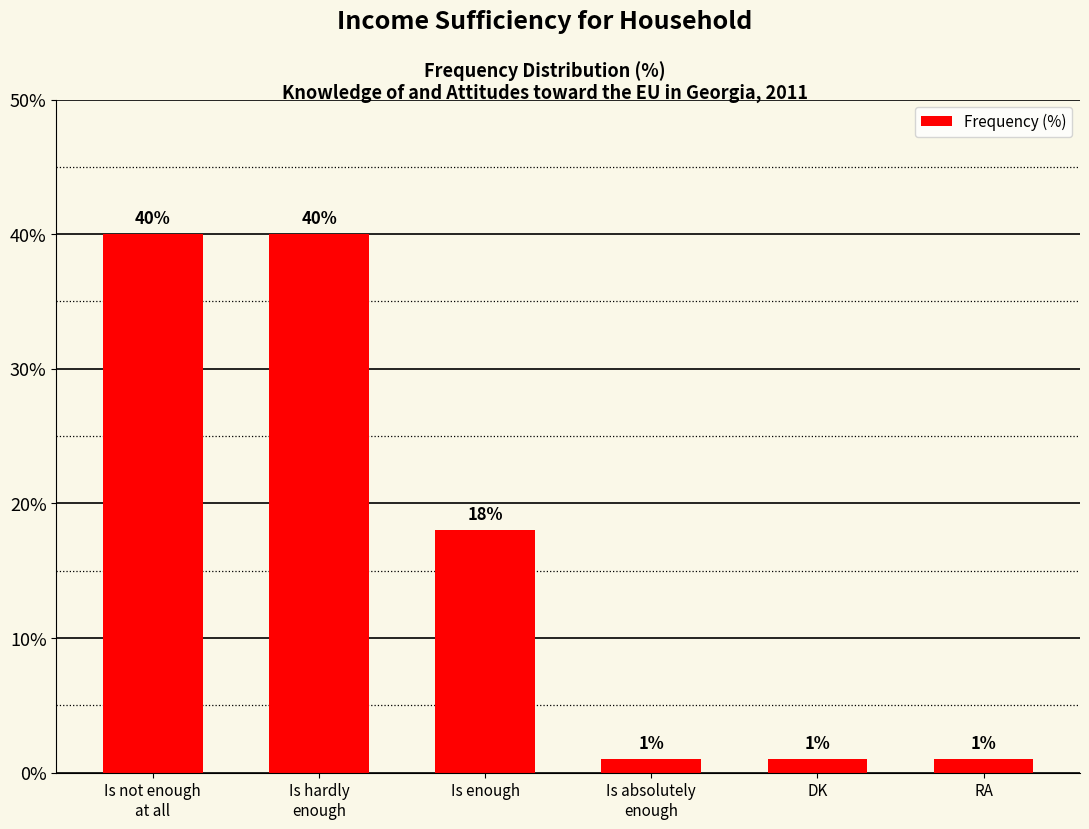

True or false: the data shows 18 at Is enough.

True